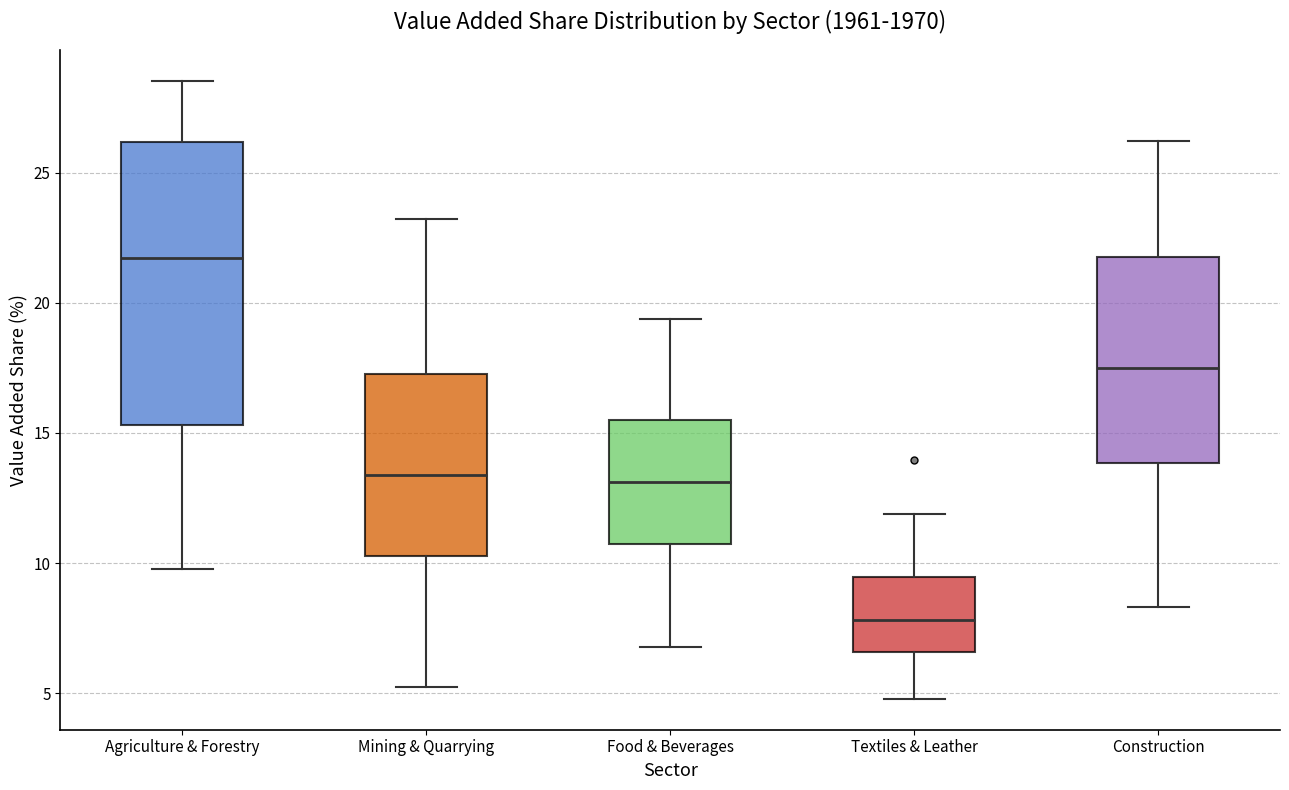

Comparing the boxes themselves (not the whiskers), which one is the tallest?

Agriculture & Forestry